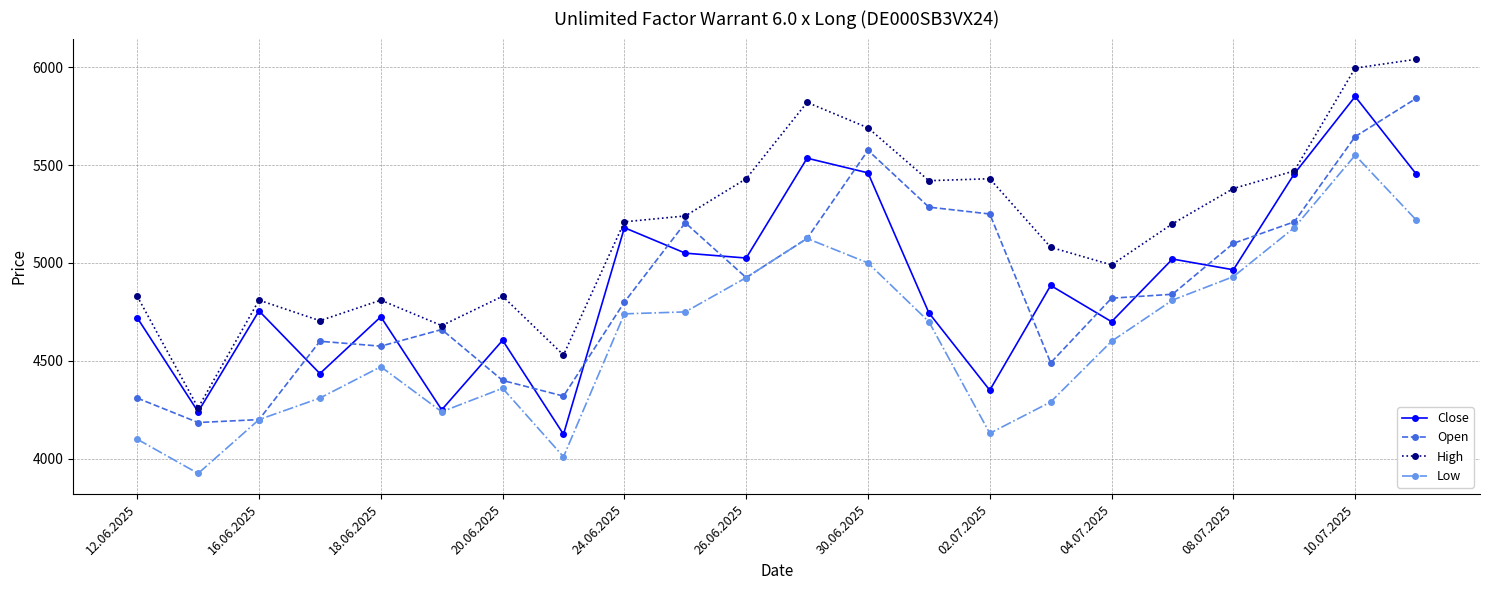

What is the average value of the Close series?

4888